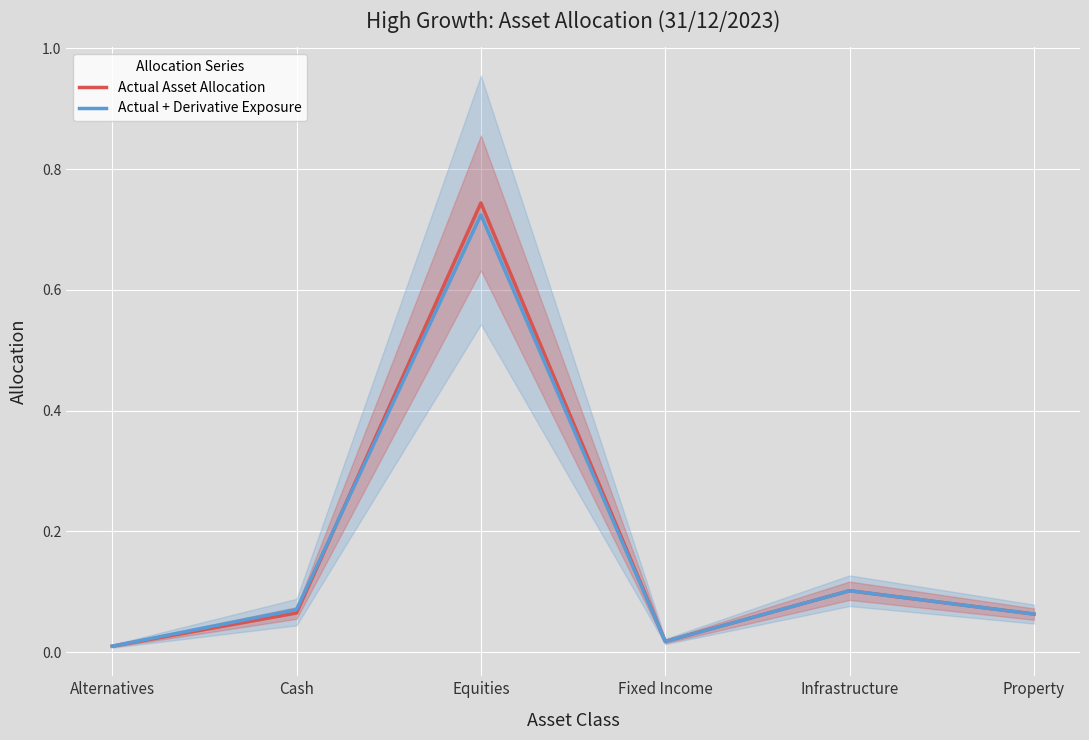

Which series has the largest total across all categories?

Actual Asset Allocation